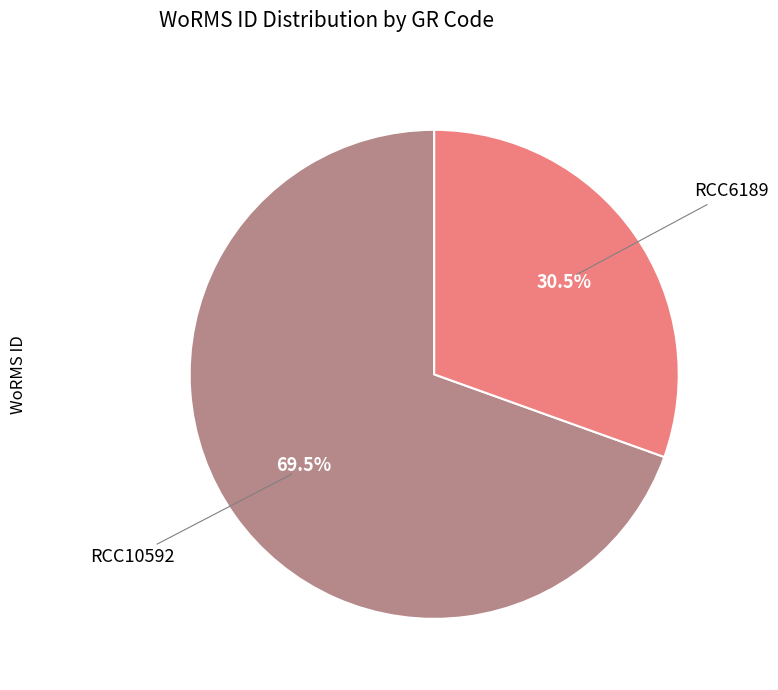

Does any single category account for the majority?

Yes